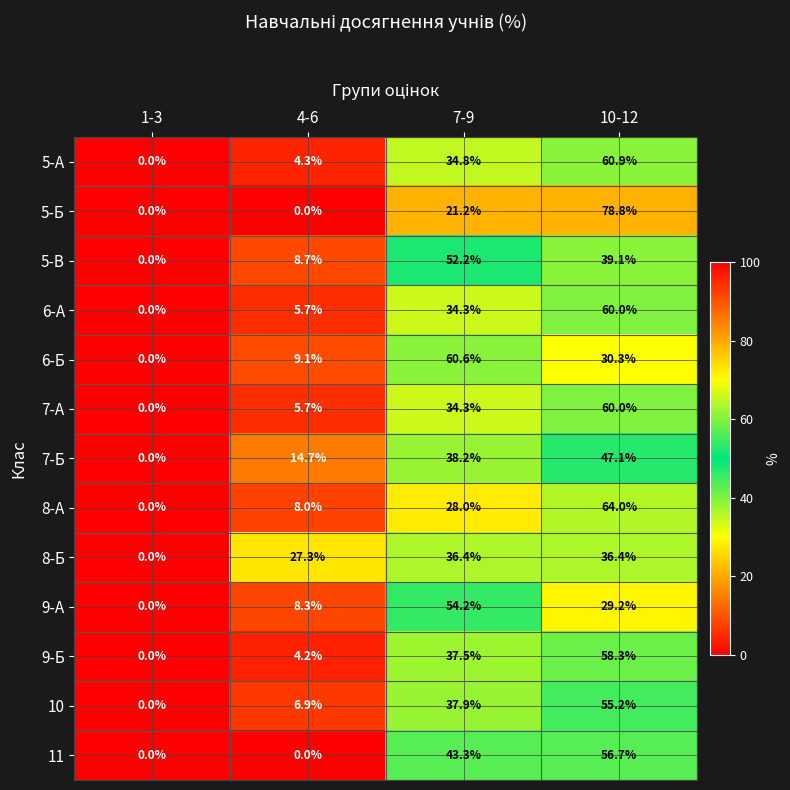

What is the total value across all series at 4-6?

102.9